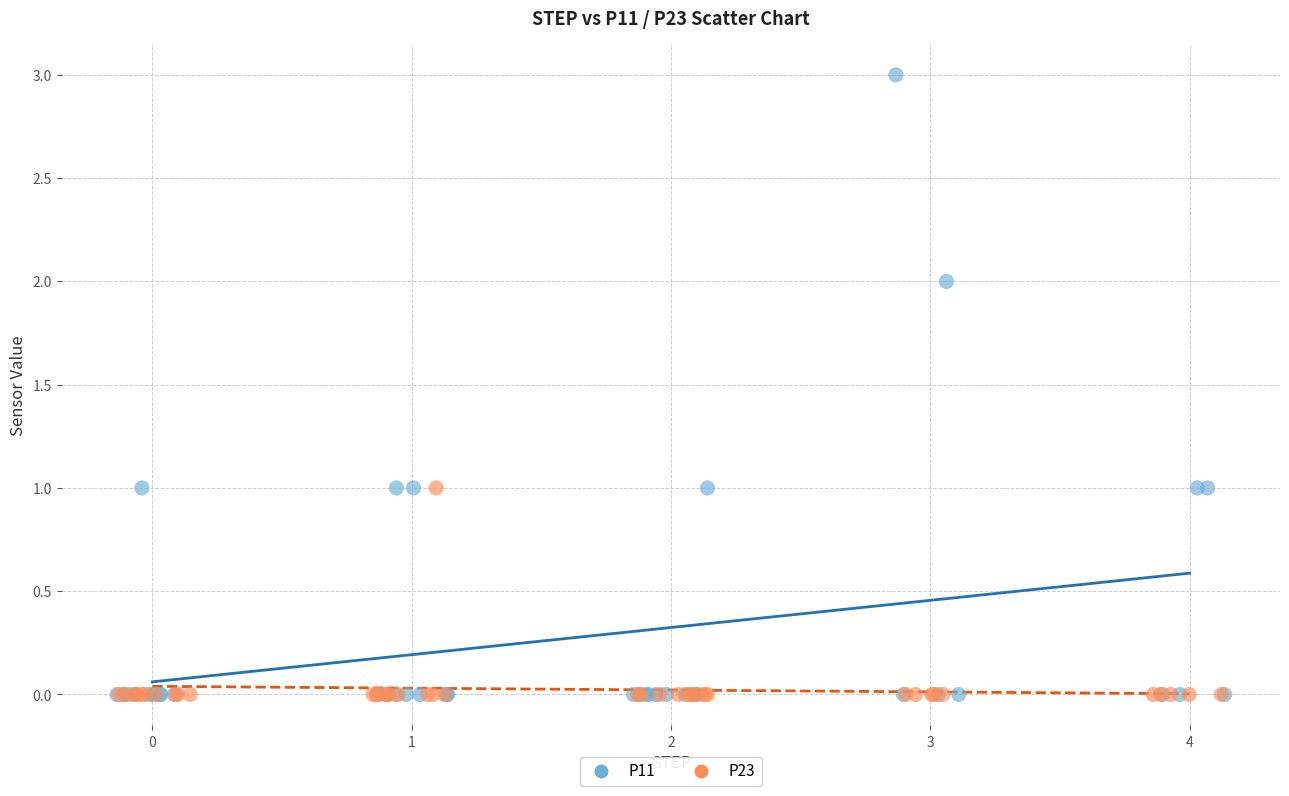

Which series has the widest spread of Y values?

P11